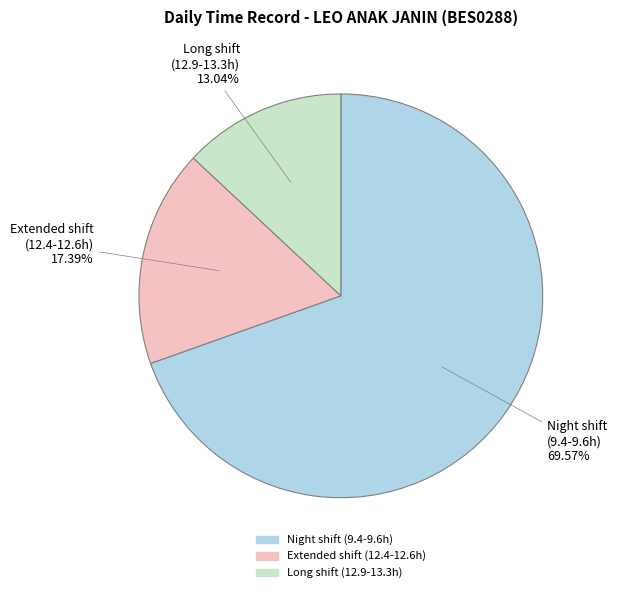

Does any single category account for the majority?

Yes